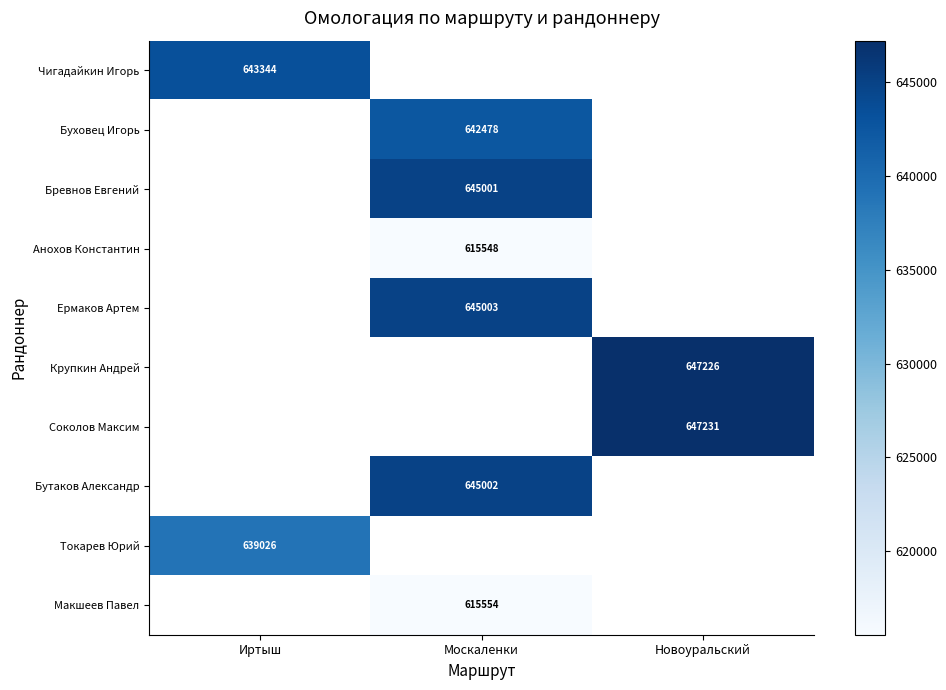

The Ермаков Артем series shows 645003 at Москаленки. True or false?

True